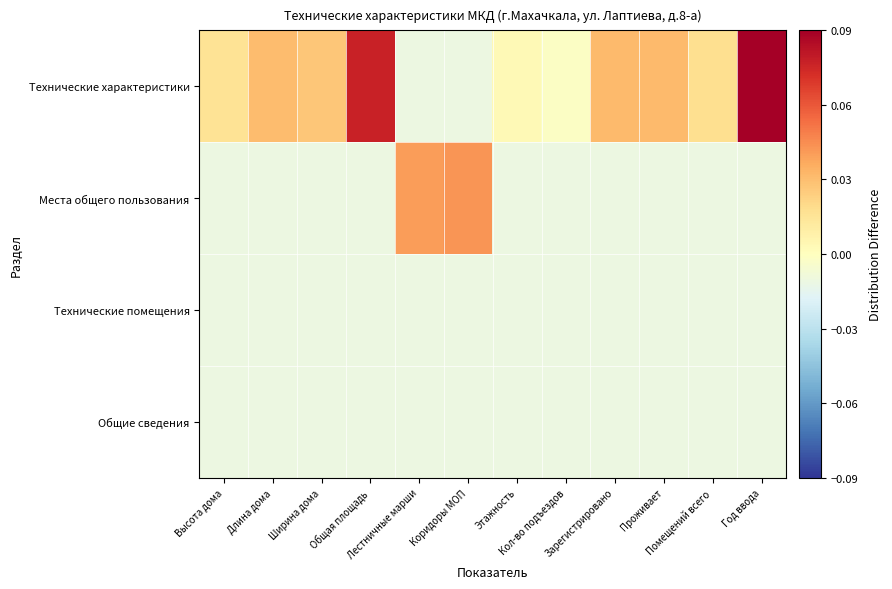

Reading left to right, transcribe all the data shown in this chart.

Технические характеристики: Высота дома=0.0	Длина дома=0.0	Ширина дома=0.0	Общая площадь=0.1	Лестничные марши=-0.0	Коридоры МОП=-0.0	Этажность=0.0	Кол-во подъездов=-0.0	Зарегистрировано=0.0	Проживает=0.0	Помещений всего=0.0	Год ввода=0.1
Места общего пользования: Высота дома=-0.0	Длина дома=-0.0	Ширина дома=-0.0	Общая площадь=-0.0	Лестничные марши=0.0	Коридоры МОП=0.0	Этажность=-0.0	Кол-во подъездов=-0.0	Зарегистрировано=-0.0	Проживает=-0.0	Помещений всего=-0.0	Год ввода=-0.0
Технические помещения: Высота дома=-0.0	Длина дома=-0.0	Ширина дома=-0.0	Общая площадь=-0.0	Лестничные марши=-0.0	Коридоры МОП=-0.0	Этажность=-0.0	Кол-во подъездов=-0.0	Зарегистрировано=-0.0	Проживает=-0.0	Помещений всего=-0.0	Год ввода=-0.0
Общие сведения: Высота дома=-0.0	Длина дома=-0.0	Ширина дома=-0.0	Общая площадь=-0.0	Лестничные марши=-0.0	Коридоры МОП=-0.0	Этажность=-0.0	Кол-во подъездов=-0.0	Зарегистрировано=-0.0	Проживает=-0.0	Помещений всего=-0.0	Год ввода=-0.0